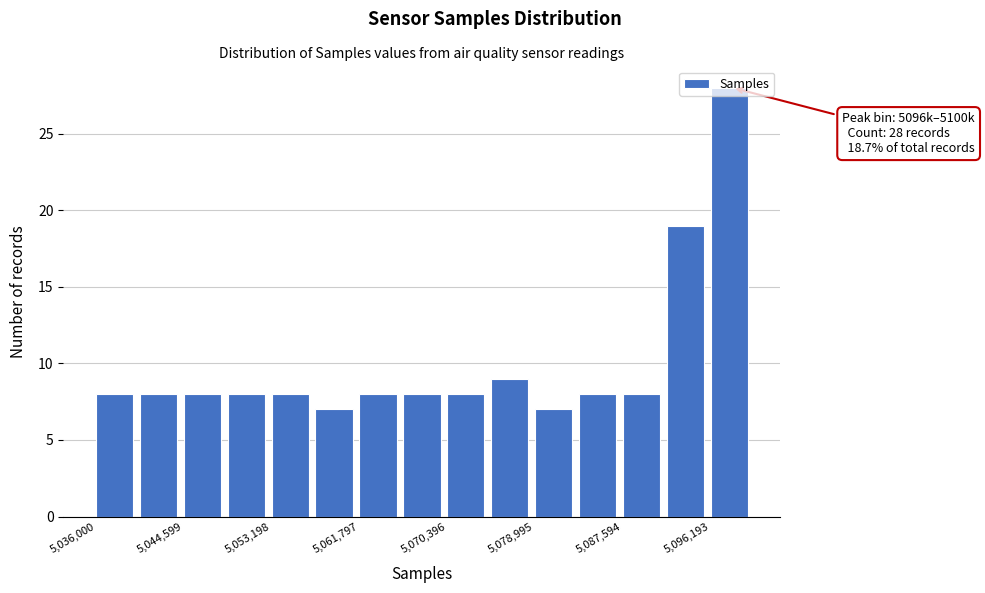

Over which range of the x-axis is the bar tallest?

5096000 to 5100000